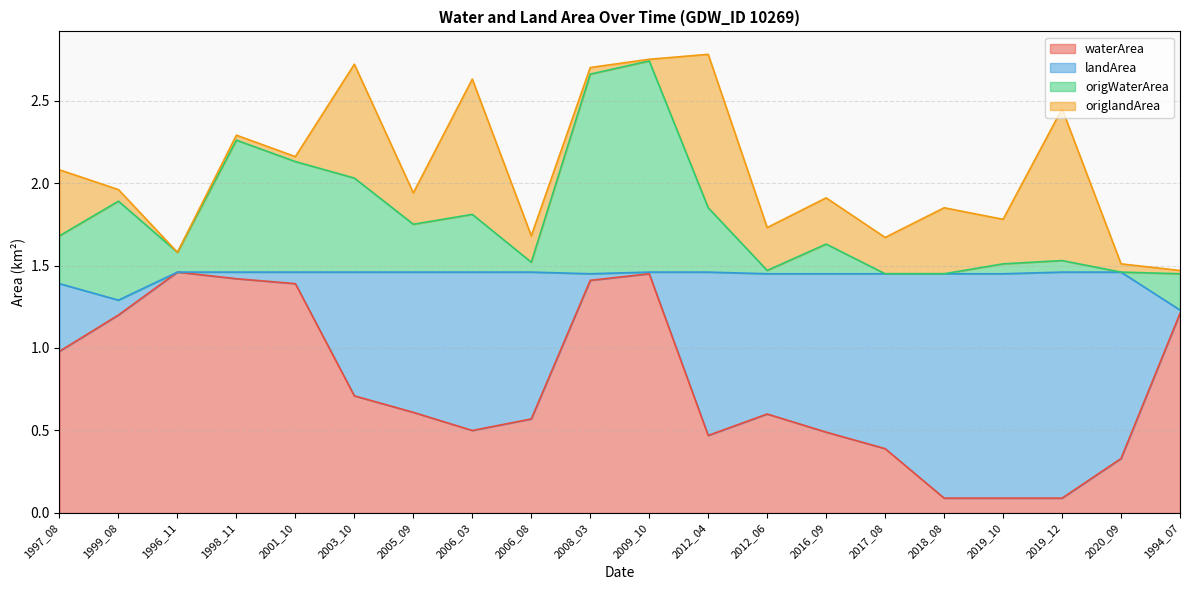

How many lines are shown in the chart?

4